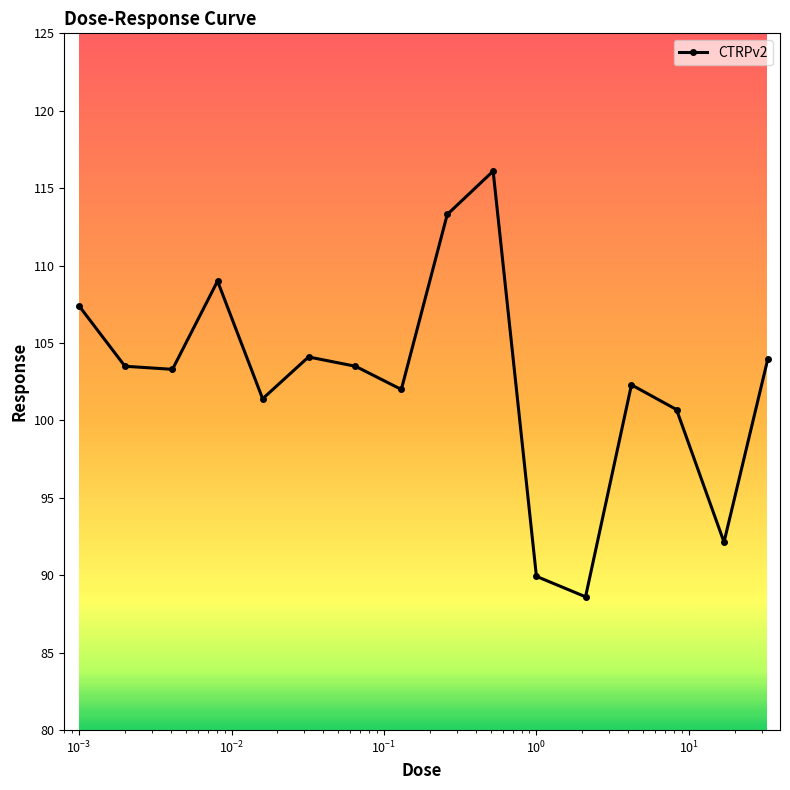

What is the greatest value displayed?

116.1